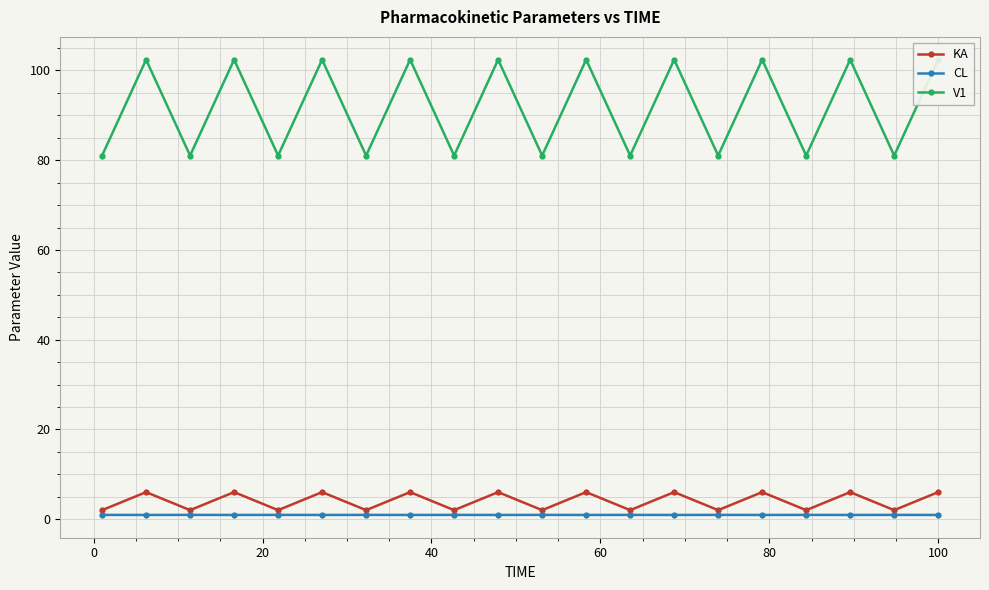

What are all the series names shown in the legend?

KA, CL, V1